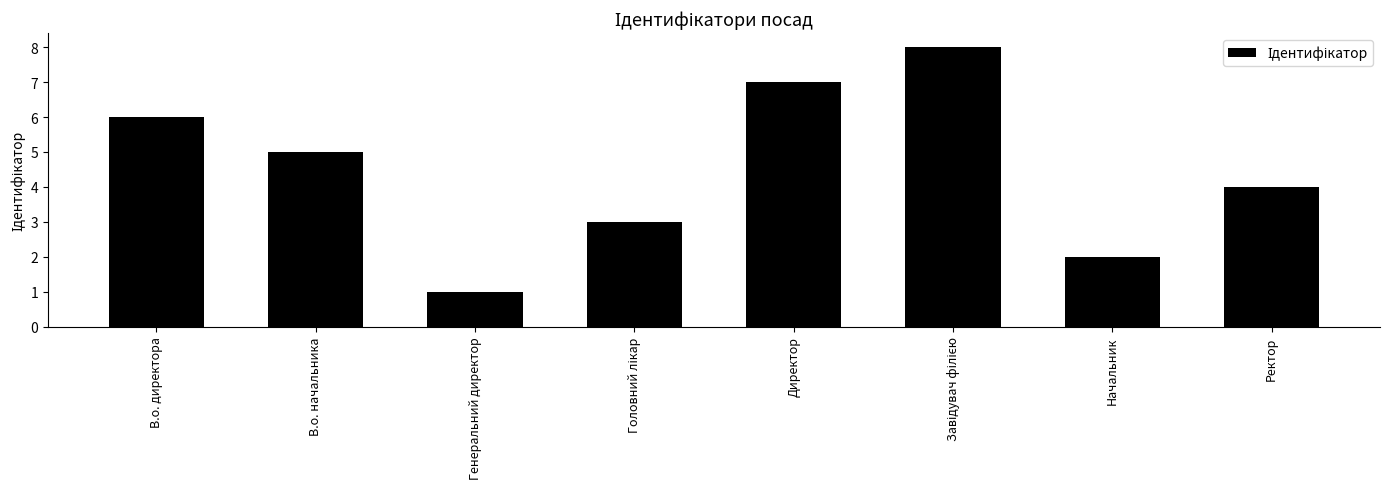

Is it true that the value at Ректор is 7?

False